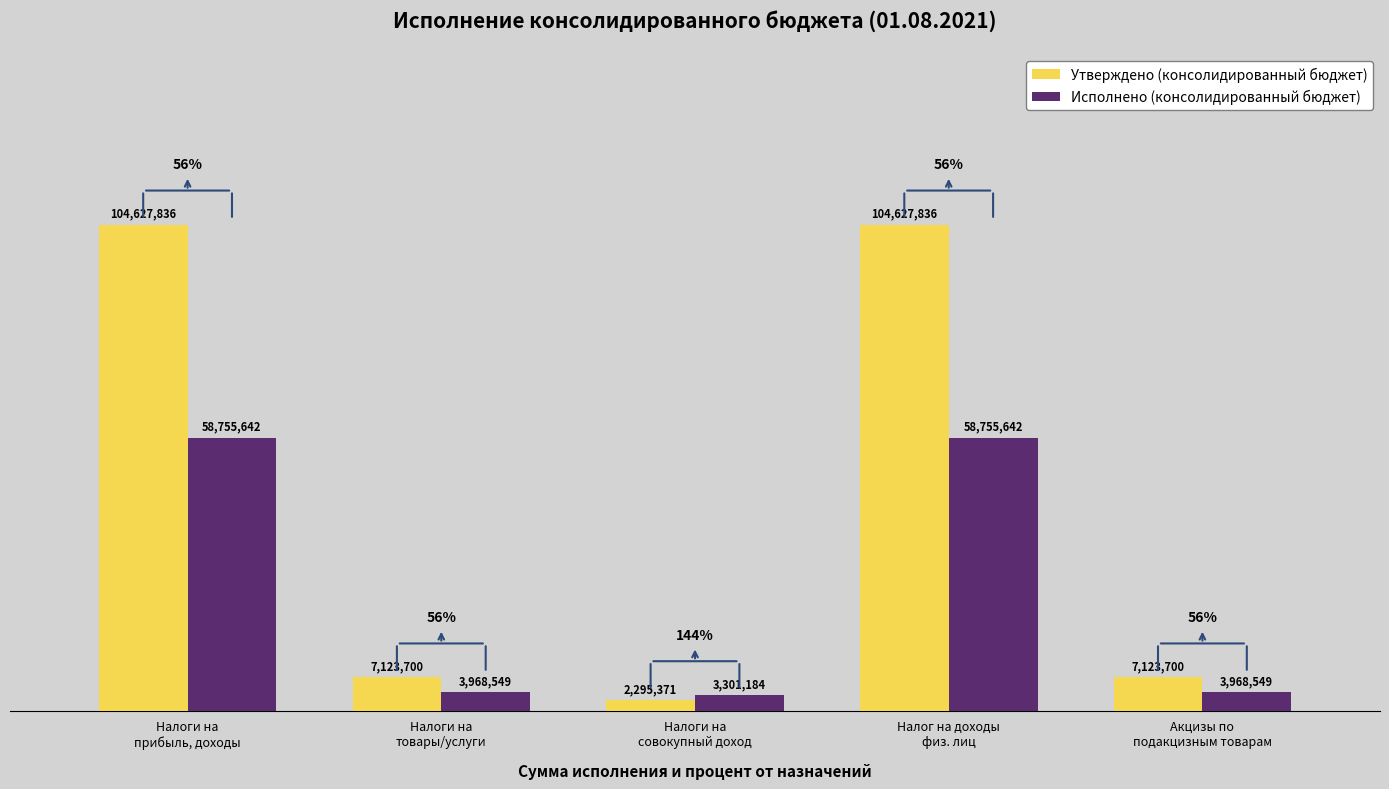

What is the label of the 2nd bar from the right?

Налог на доходы
физ. лиц